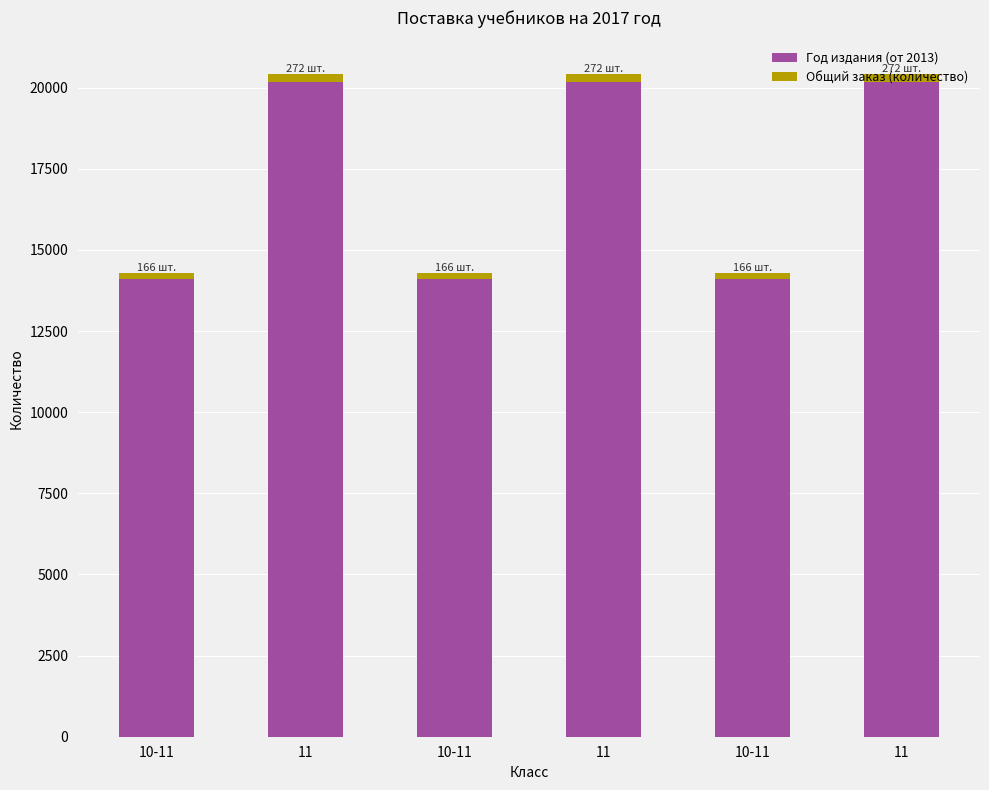

Are the bars grouped side by side (vs. stacked)?

No